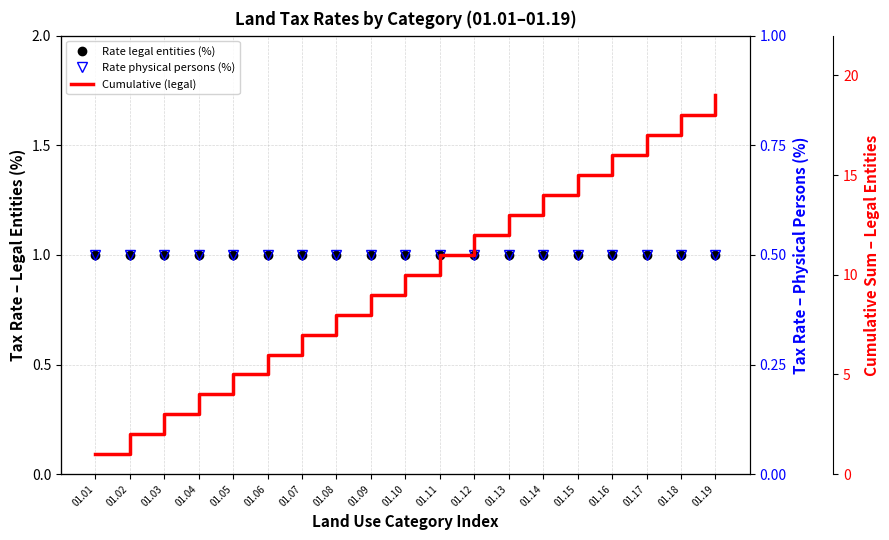

Count the number of data series in this chart.

3